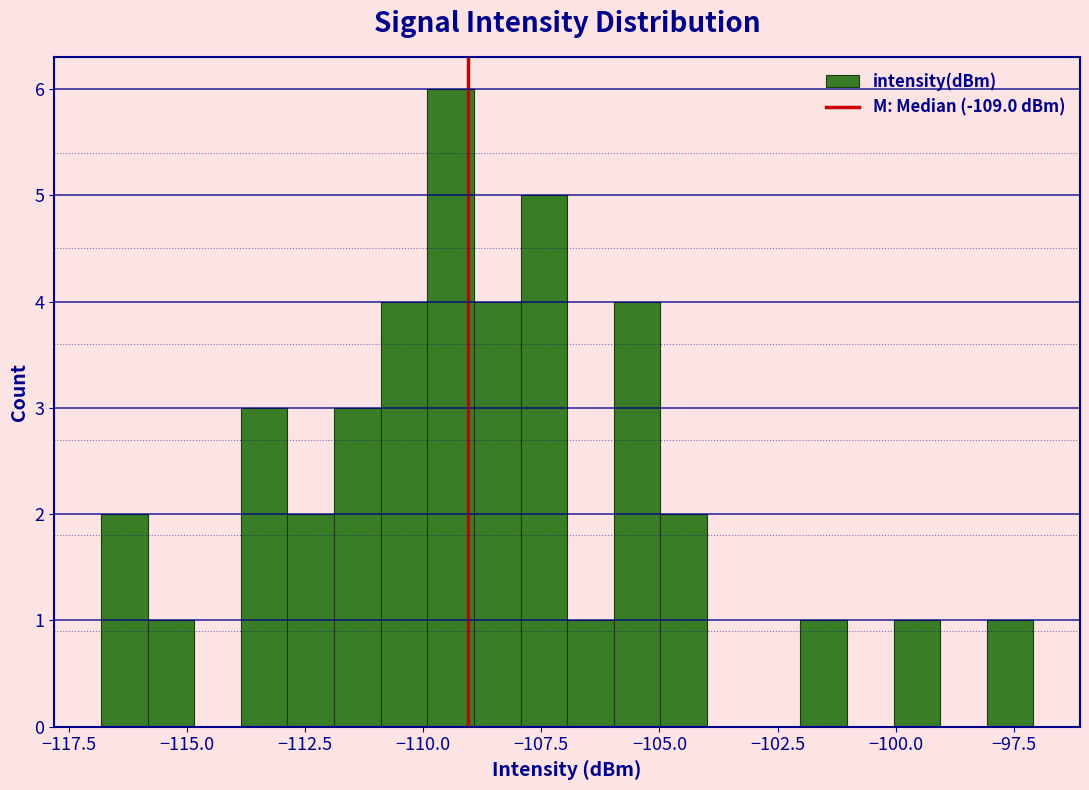

Around what value on the x-axis is the tallest bar? Give the approximate position of its centre, as read against the axis.

-109.5